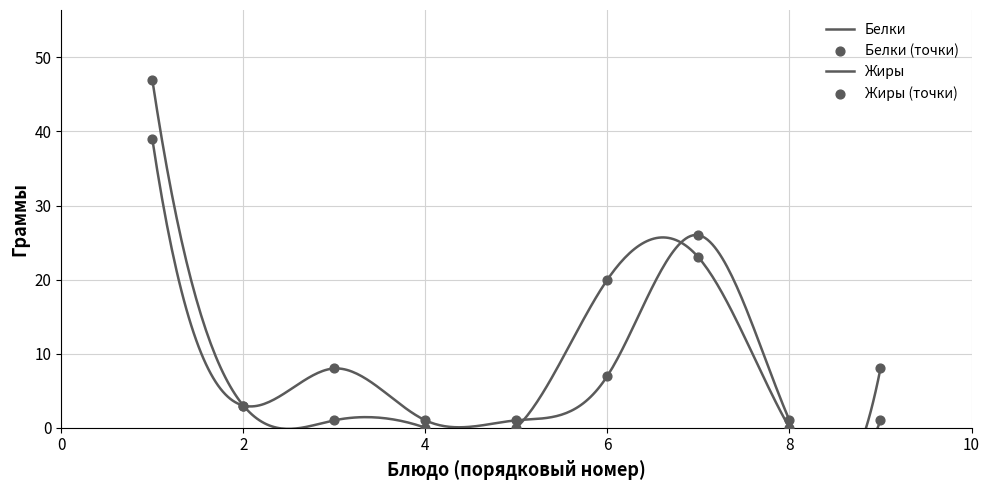

Which series has the widest spread of Y values?

Жиры